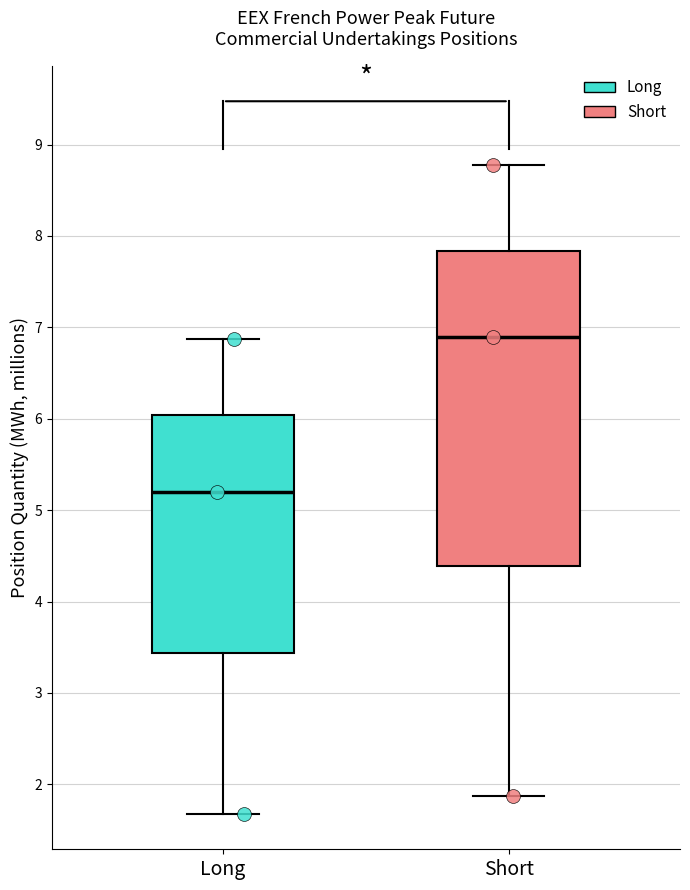

Which box is the tallest, from its lower edge to its upper edge?

Short